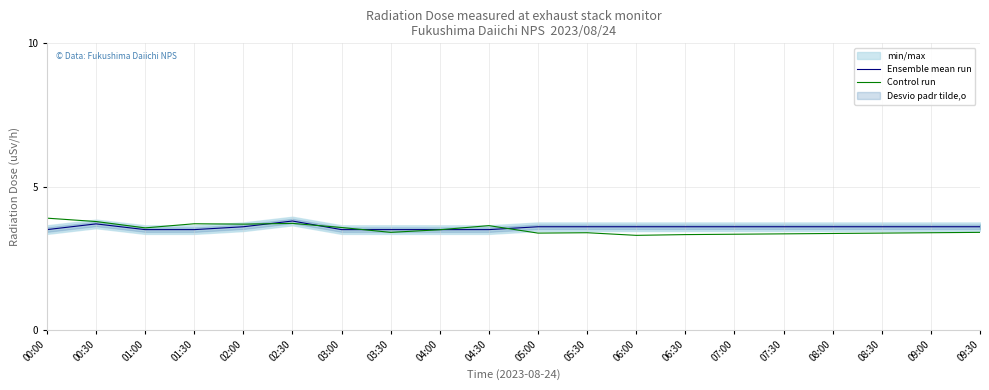

What is the minimum value for Ensemble mean run?

3.5